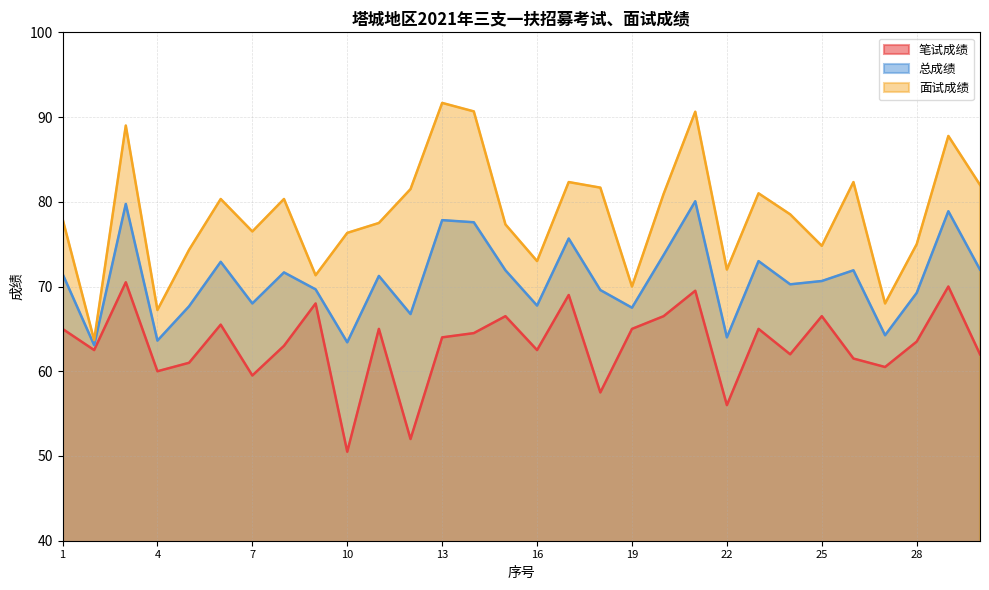

Is it true that 笔试成绩 equals 60.5 at 27?

True